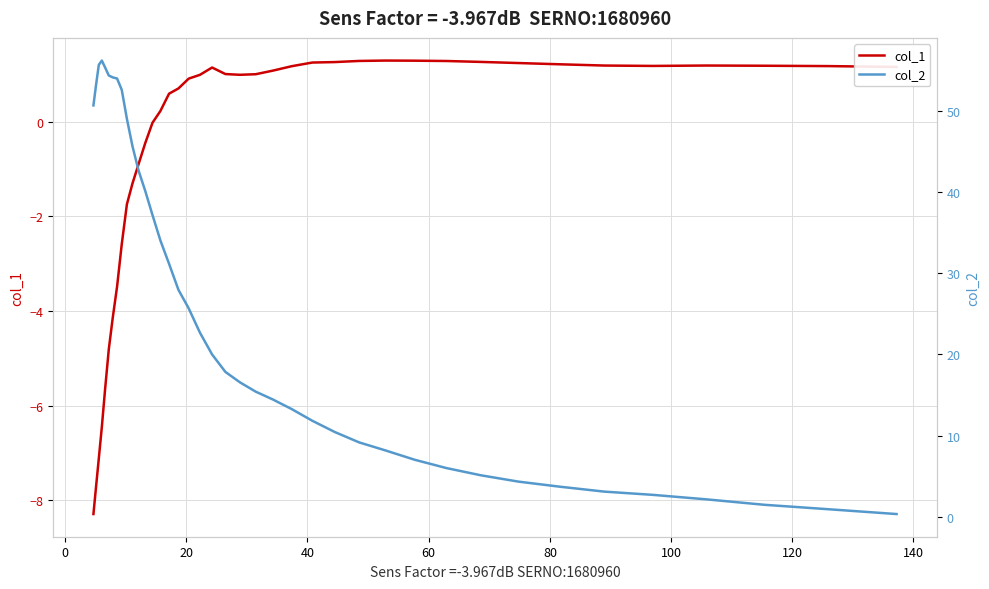

What is the value of the col_2 point at the 40th from the left?

0.3